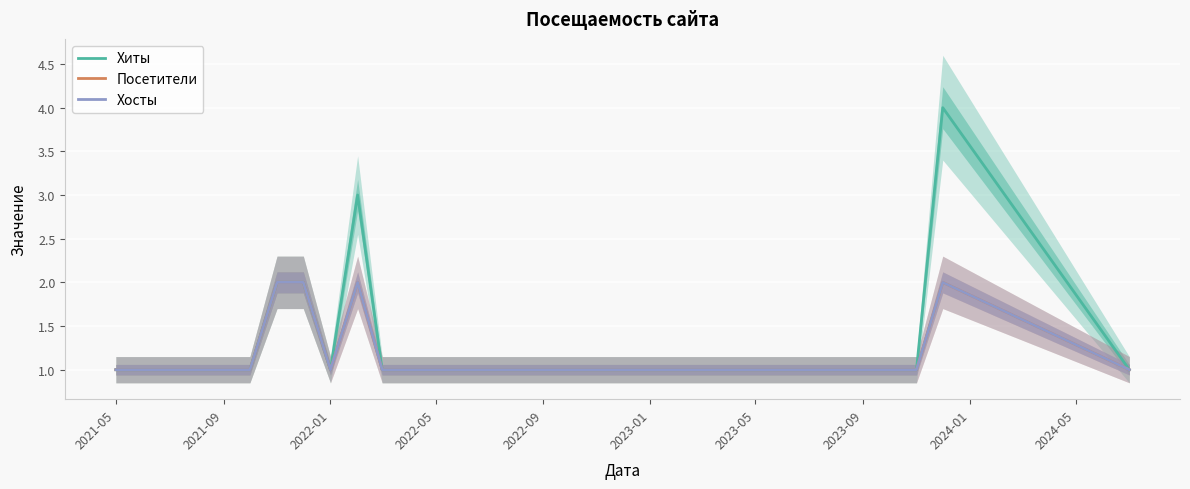

What are all the series names shown in the legend?

Хиты, Посетители, Хосты